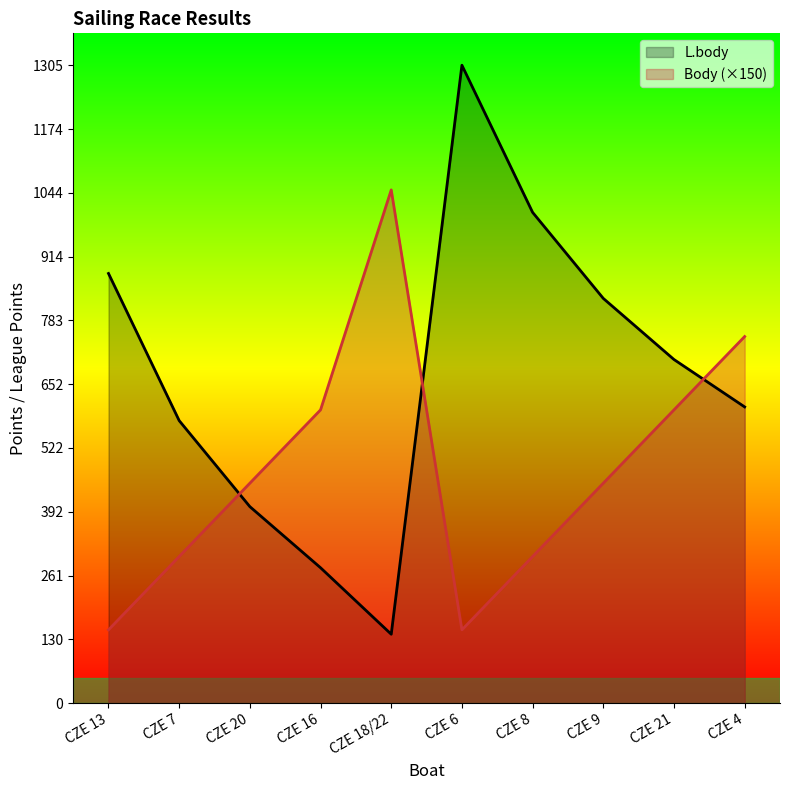

After their last crossing, which series has the higher values: L.body or Body?

Body